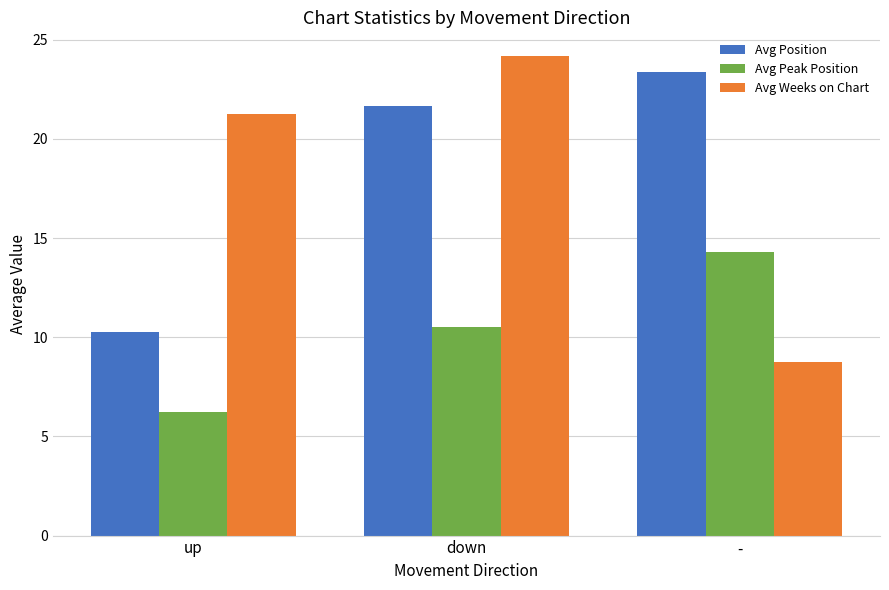

What is the approximate value of Avg Position at down?

21.7